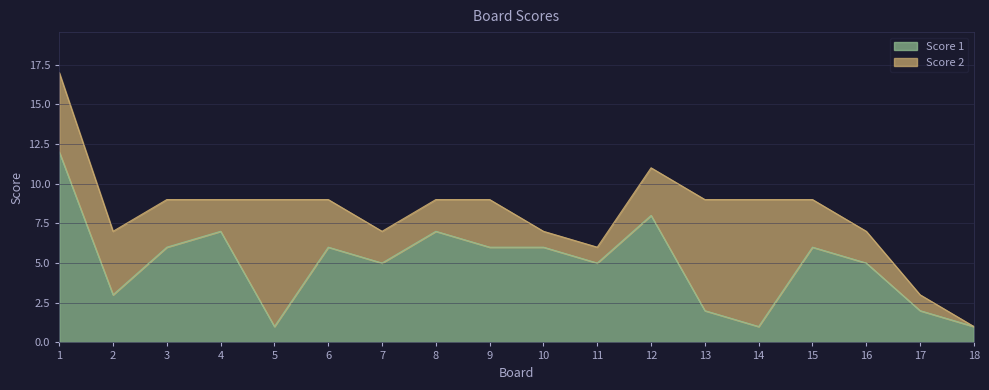

List the labels in order of value, largest first.

1, 12, 4, 8, 3, 6, 9, 10, 15, 7, 11, 16, 2, 13, 17, 5, 14, 18